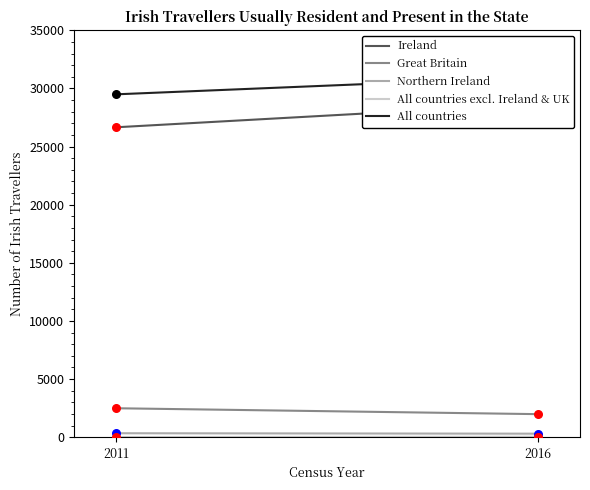

At how many categories does at least one series exceed 16264?

2